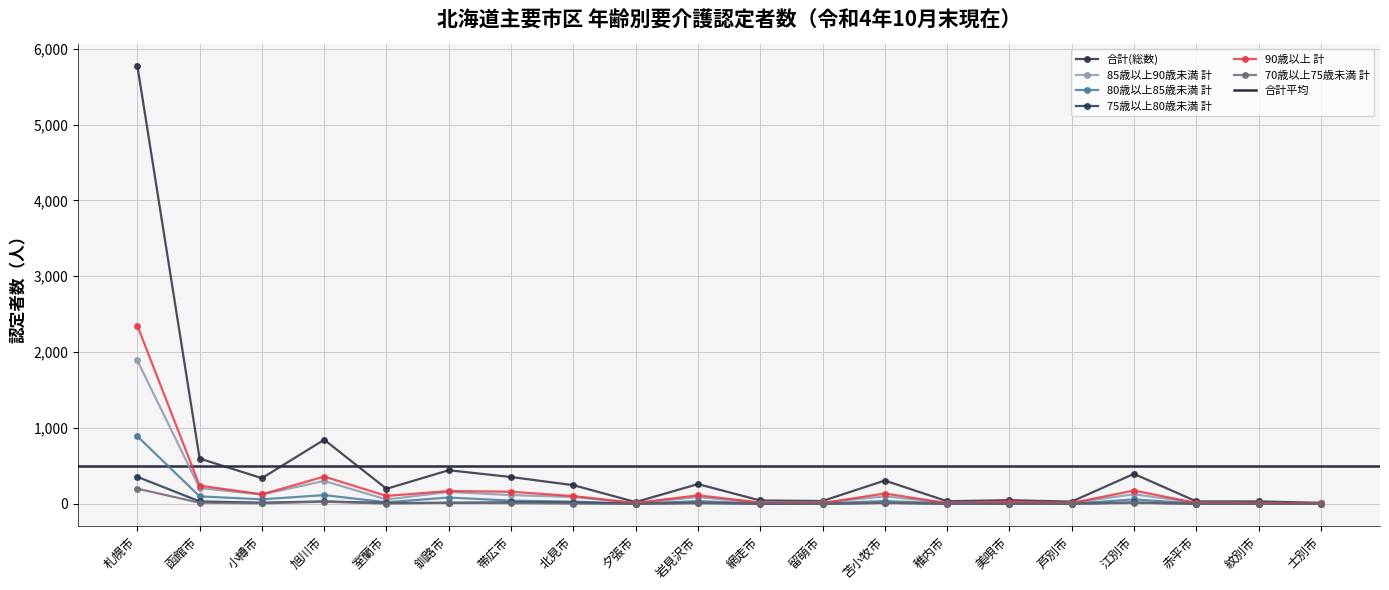

Reading left to right, extract all data points from this chart.

合計(総数): 札幌市=5778	函館市=597	小樽市=338	旭川市=845	室蘭市=198	釧路市=443	帯広市=353	北見市=246	夕張市=23	岩見沢市=260	網走市=44	留萌市=37	苫小牧市=307	稚内市=34	美唄市=48	芦別市=29	江別市=395	赤平市=32	紋別市=32	士別市=13
85歳以上90歳未満 計: 札幌市=1890	函館市=208	小樽市=123	旭川市=302	室蘭市=57	釧路市=157	帯広市=115	北見市=90	夕張市=9	岩見沢市=89	網走市=15	留萌市=18	苫小牧市=98	稚内市=15	美唄市=12	芦別市=14	江別市=126	赤平市=15	紋別市=12	士別市=6
80歳以上85歳未満 計: 札幌市=891	函館市=98	小樽市=59	旭川市=115	室蘭市=20	釧路市=83	帯広市=42	北見市=29	夕張市=2	岩見沢市=35	網走市=6	留萌市=6	苫小牧市=36	稚内市=7	美唄市=3	芦別市=2	江別市=58	赤平市=4	紋別市=2	士別市=2
75歳以上80歳未満 計: 札幌市=356	函館市=32	小樽市=15	旭川市=32	室蘭市=11	釧路市=13	帯広市=20	北見市=16	夕張市=1	岩見沢市=14	網走市=0	留萌市=0	苫小牧市=12	稚内市=1	美唄市=3	芦別市=1	江別市=18	赤平市=0	紋別市=4	士別市=0
90歳以上 計: 札幌市=2350	函館市=240	小樽市=125	旭川市=359	室蘭市=104	釧路市=169	帯広市=159	北見市=102	夕張市=11	岩見沢市=112	網走市=17	留萌市=9	苫小牧市=136	稚内市=8	美唄市=27	芦別市=10	江別市=175	赤平市=12	紋別市=10	士別市=5
70歳以上75歳未満 計: 札幌市=200	函館市=14	小樽市=7	旭川市=27	室蘭市=4	釧路市=14	帯広市=10	北見市=3	夕張市=0	岩見沢市=7	網走市=5	留萌市=1	苫小牧市=15	稚内市=3	美唄市=3	芦別市=2	江別市=12	赤平市=1	紋別市=0	士別市=0